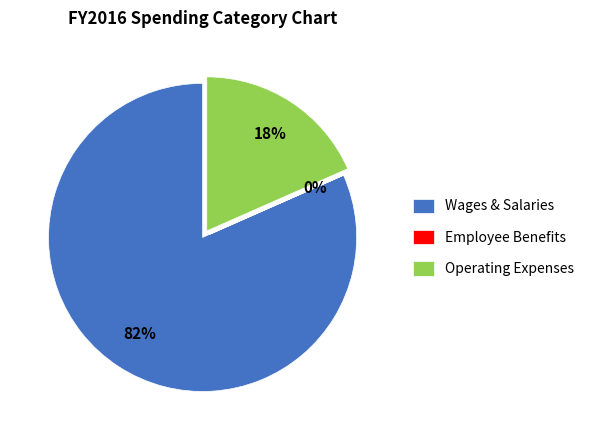

Which slice represents more than half of the pie?

Wages & Salaries